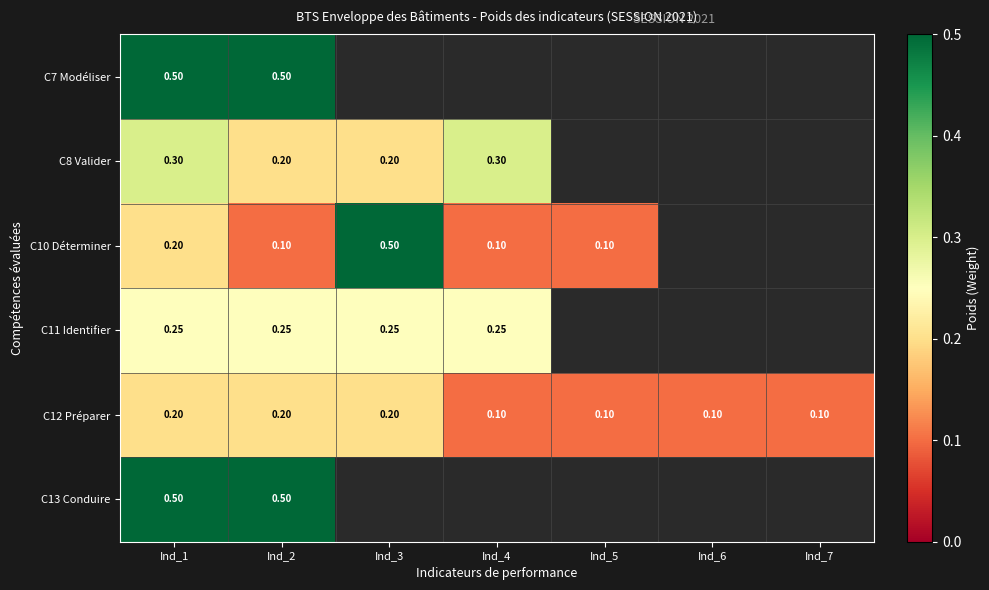

Between Ind_2 and Ind_6, which series saw the biggest shift?

C12 Préparer